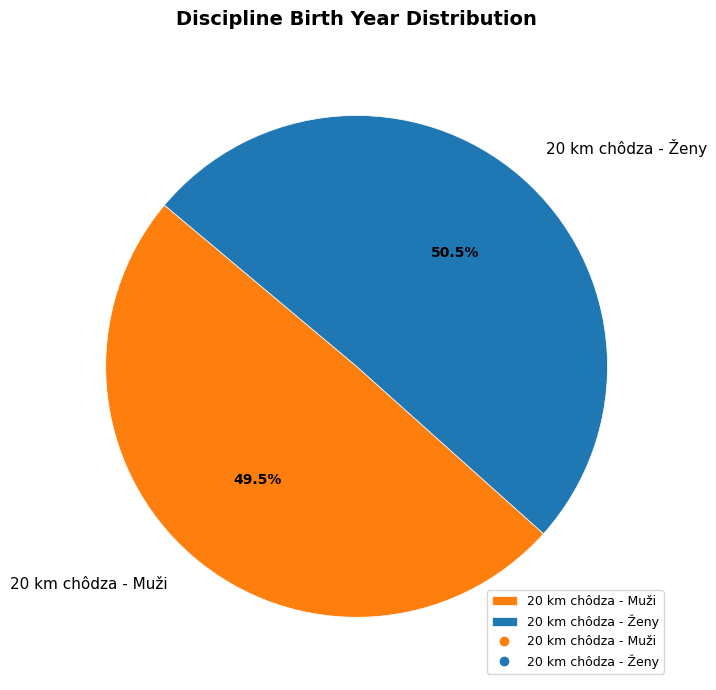

What is the largest slice in the pie chart?

20 km chôdza - Ženy